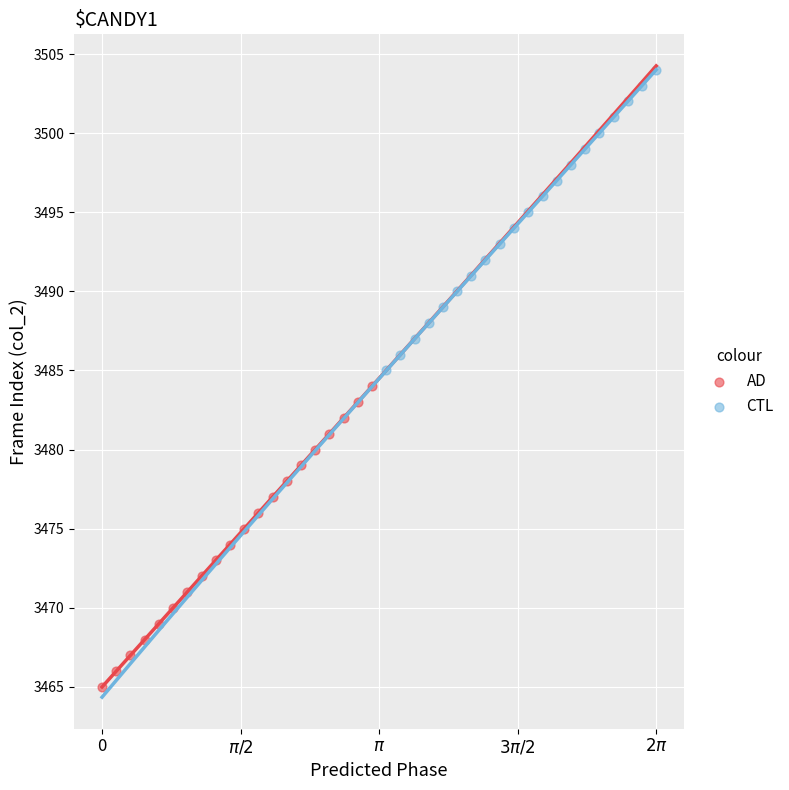

What are all the series names shown in the legend?

AD, CTL